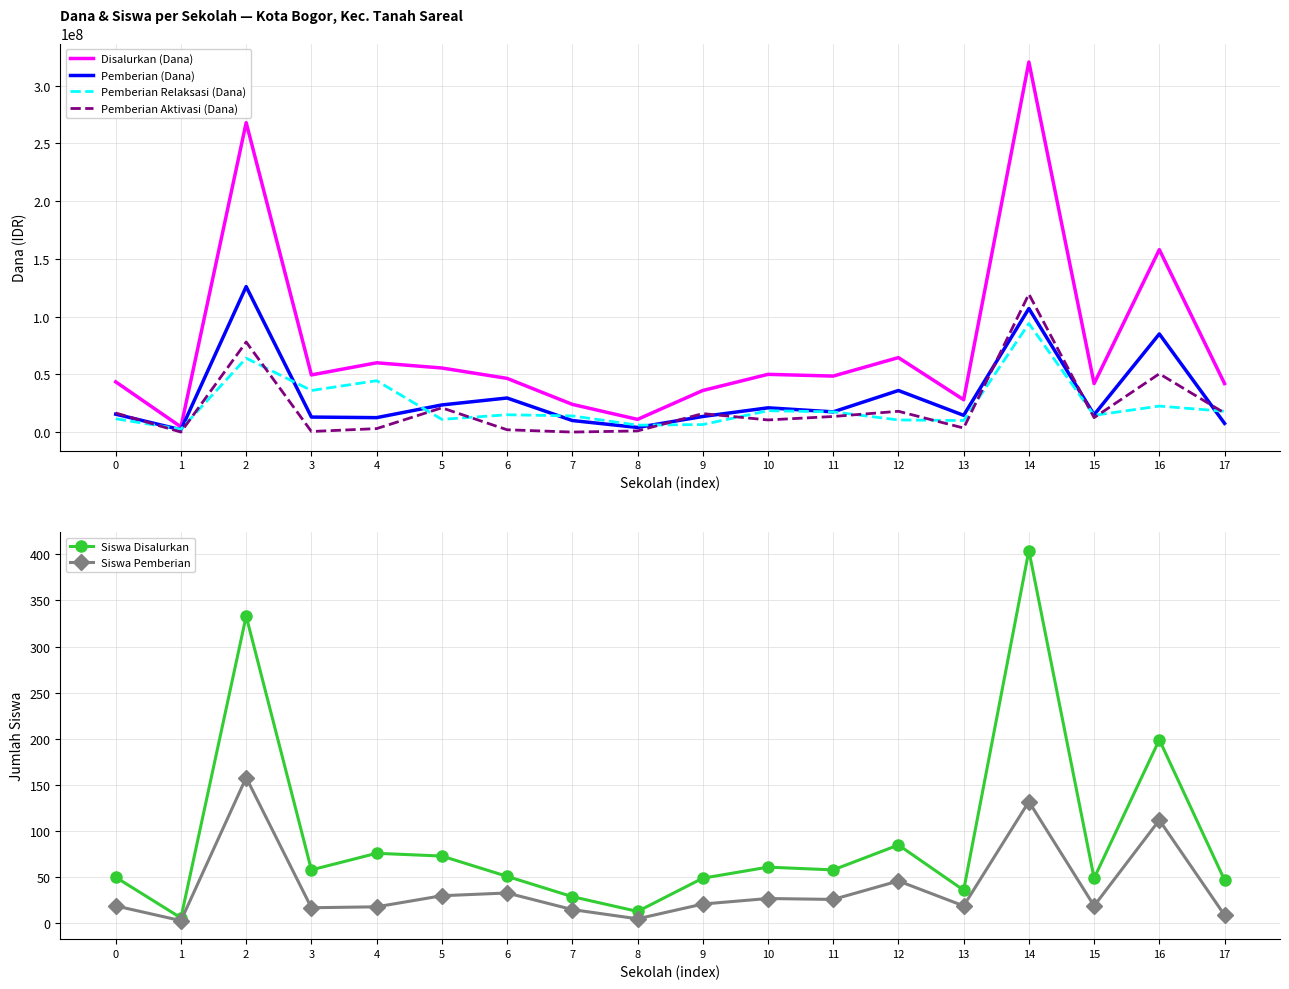

The Pemberian (Dana) series shows 2000000 at 1. True or false?

True